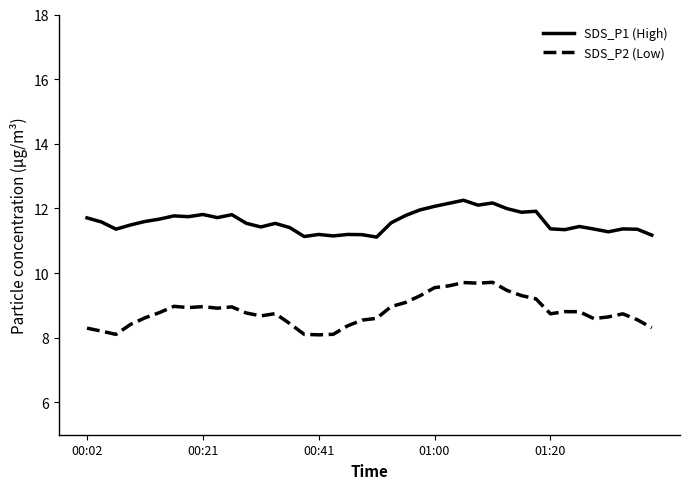

Rank the series by their maximum value, from lowest to highest.

SDS_P2 (Low), SDS_P1 (High)